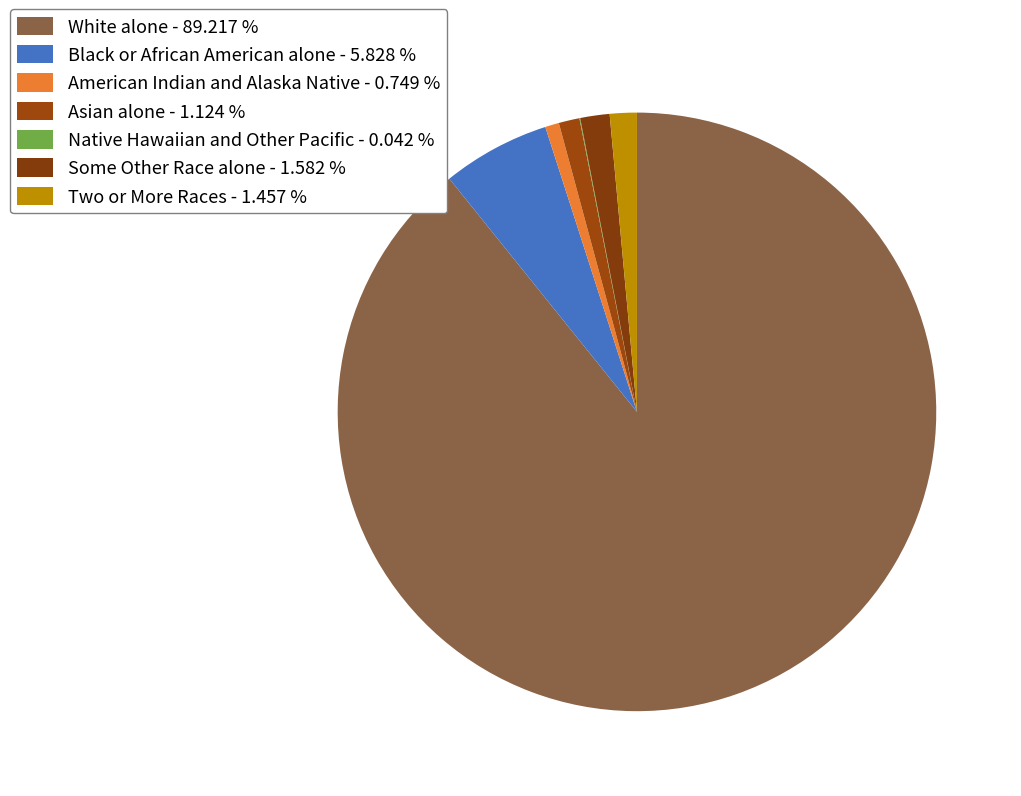

Which category accounts for the majority?

White alone